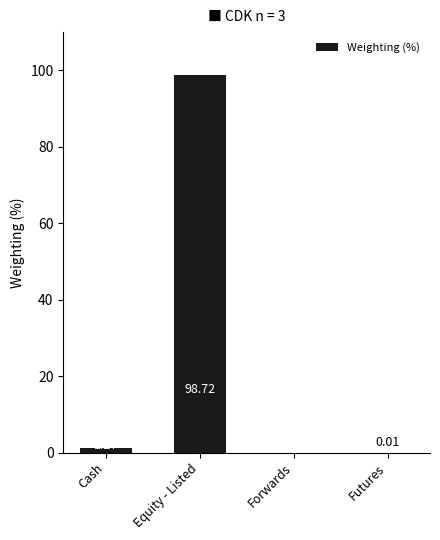

What is the average value?

25.0